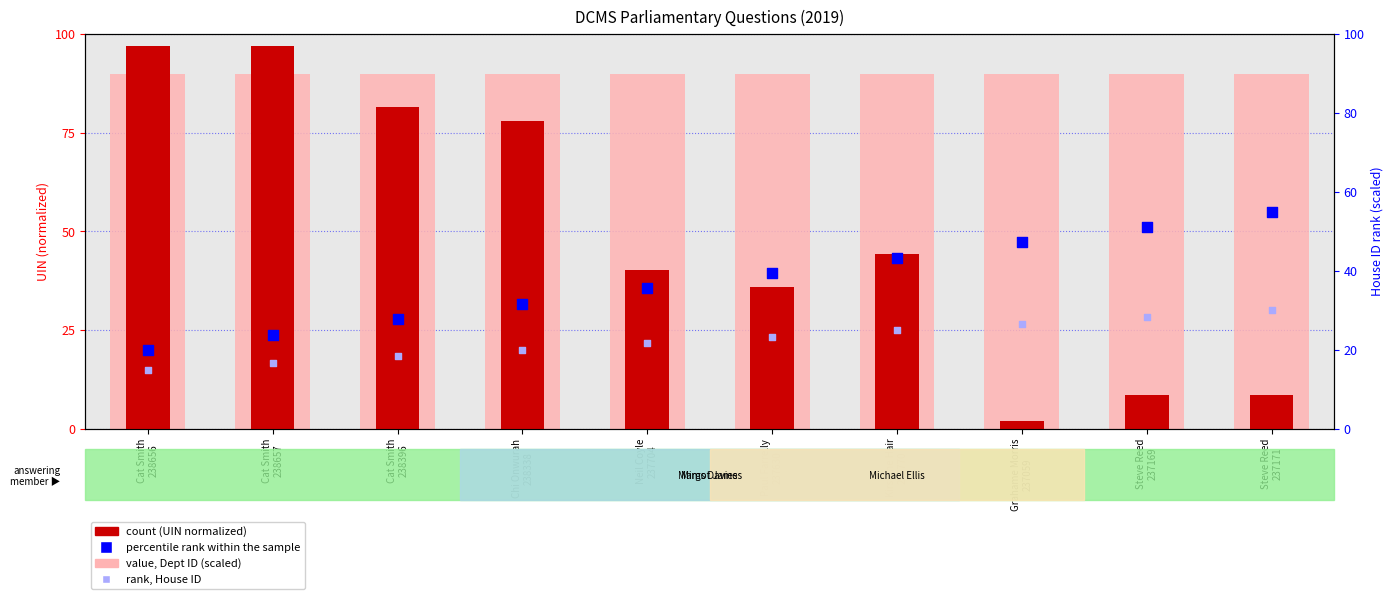

Is the value of value, Dept ID (scaled) at Grahame Morris
237059 greater than the value of count (UIN normalized) at Cat Smith
238396?

Yes